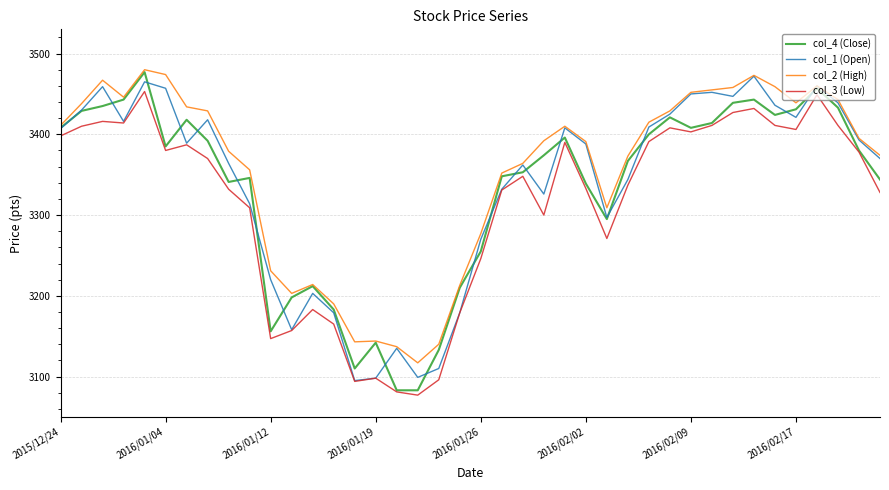

True or false: col_4 (Close) and col_1 (Open) cross at least once.

True